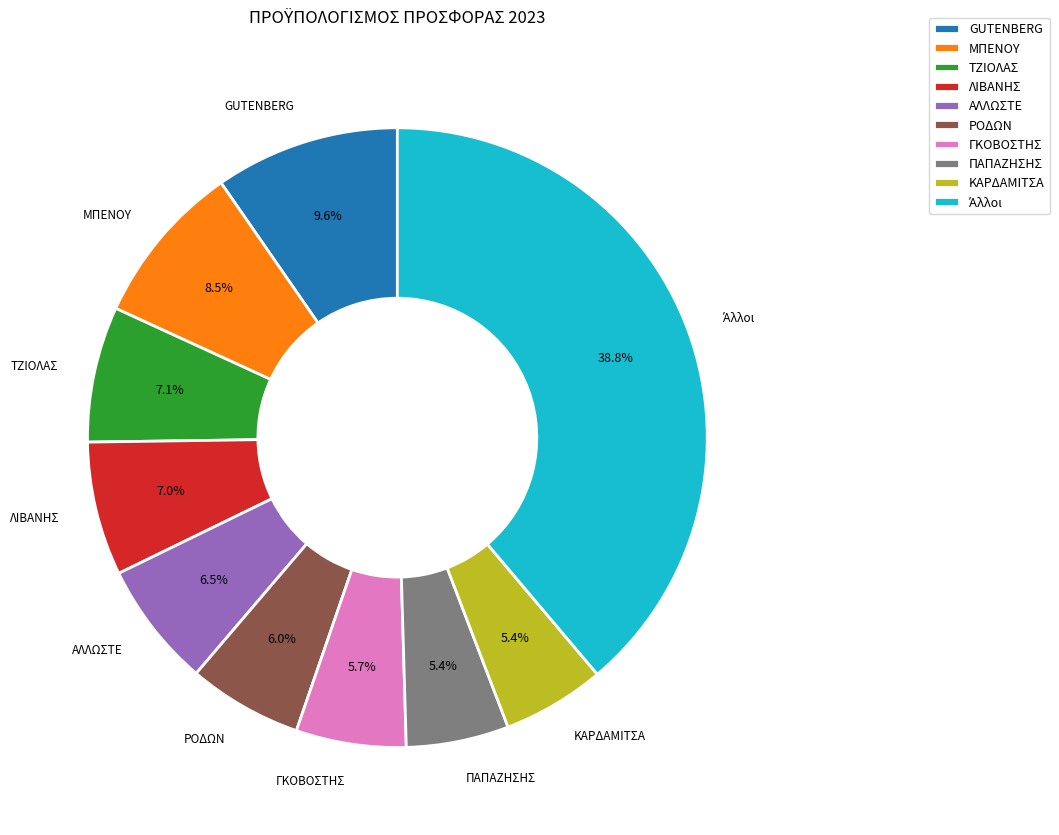

To the nearest percent, what portion does ΚΑΡΔΑΜΙΤΣΑ represent?

5%